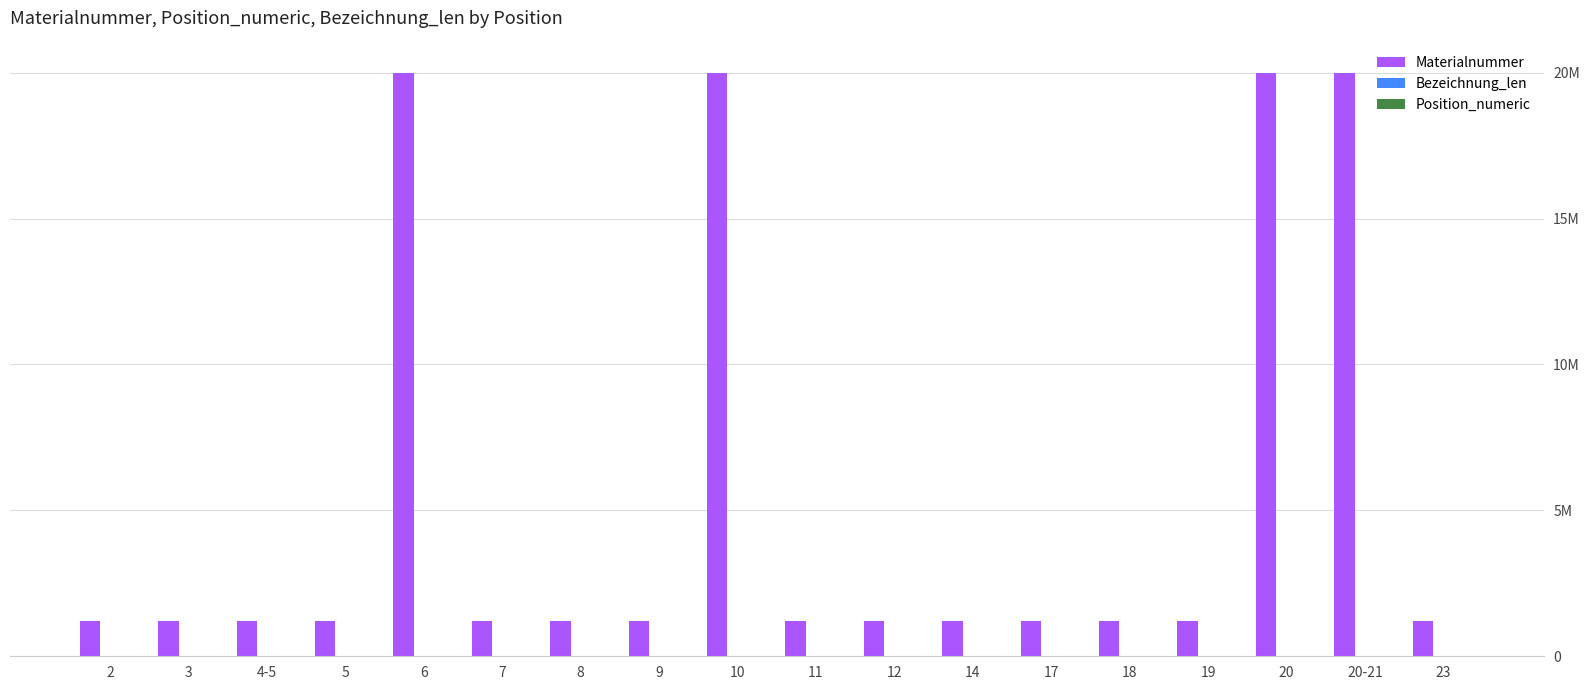

Does the chart contain stacked bars?

No